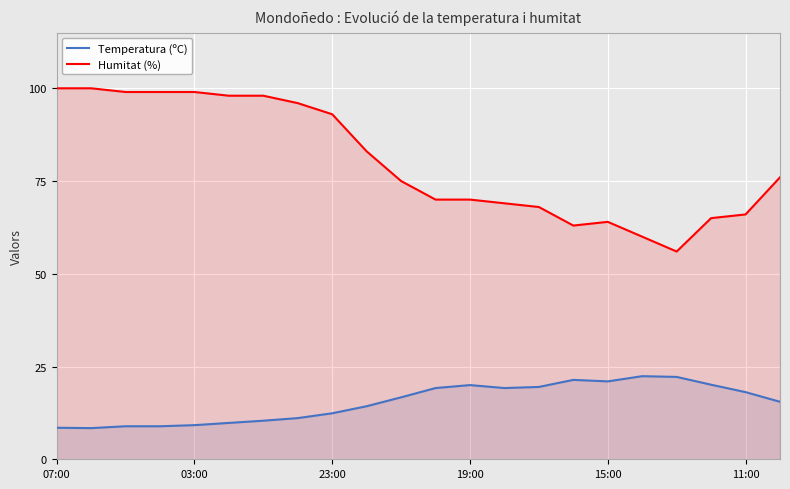

True or false: Humitat (%) has a value of 70.0 at 19:00.

True